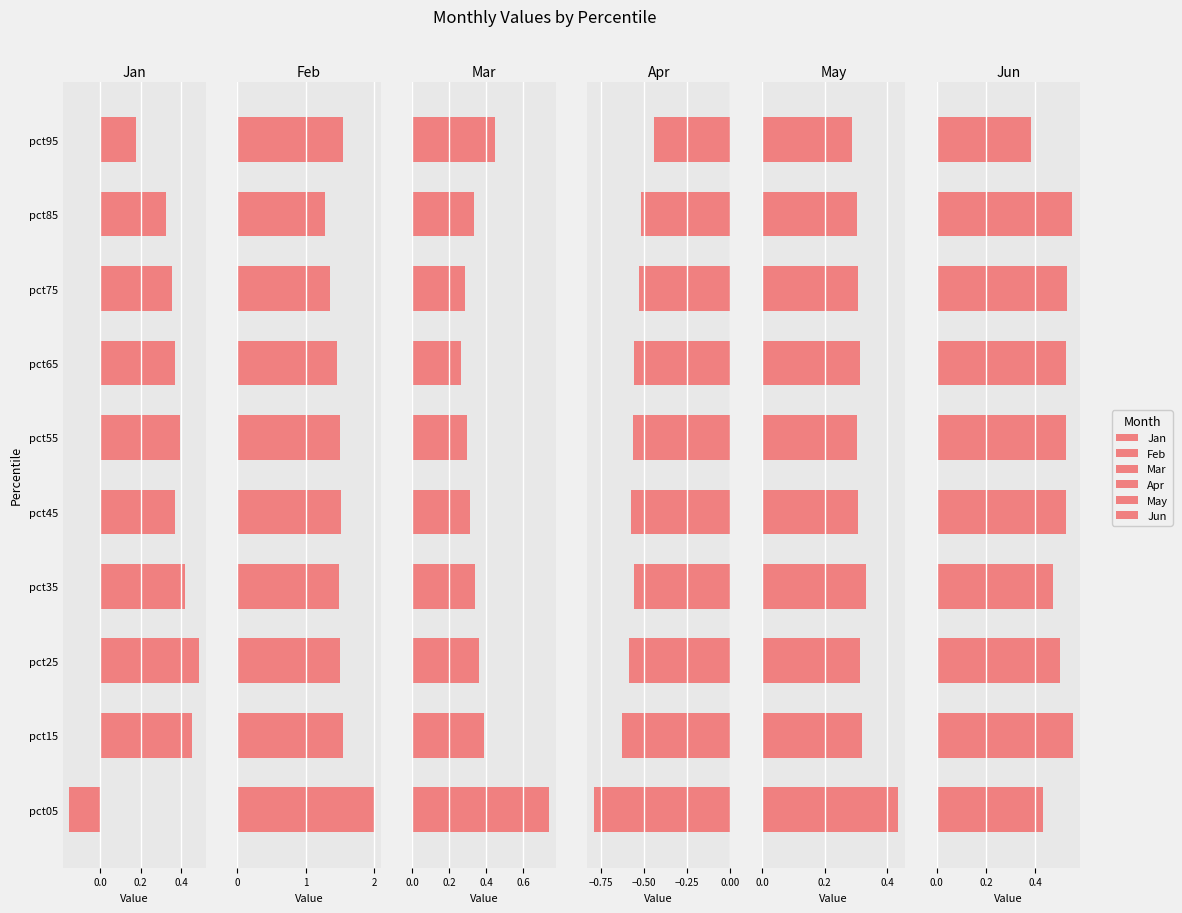

Is it true that Jun equals 0.4 at pct95?

True